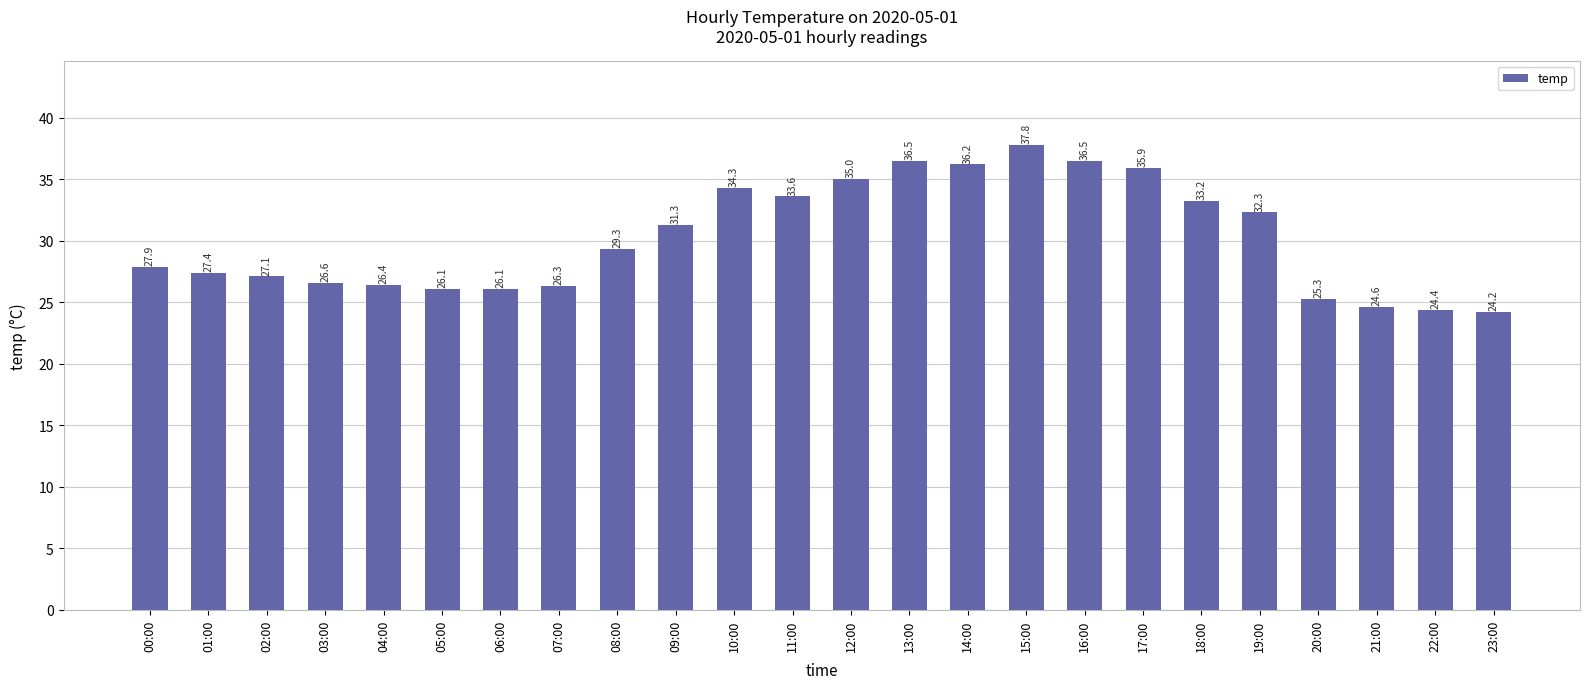

Where does the data first go above 29?

08:00